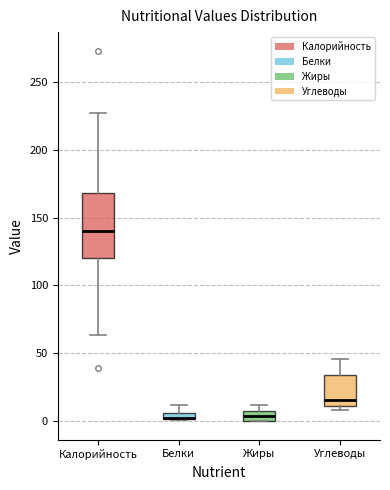

Where is the upper edge of the box for Углеводы on the y-axis? The values are not printed on the chart, so give them approximately, as read against the axis.

35